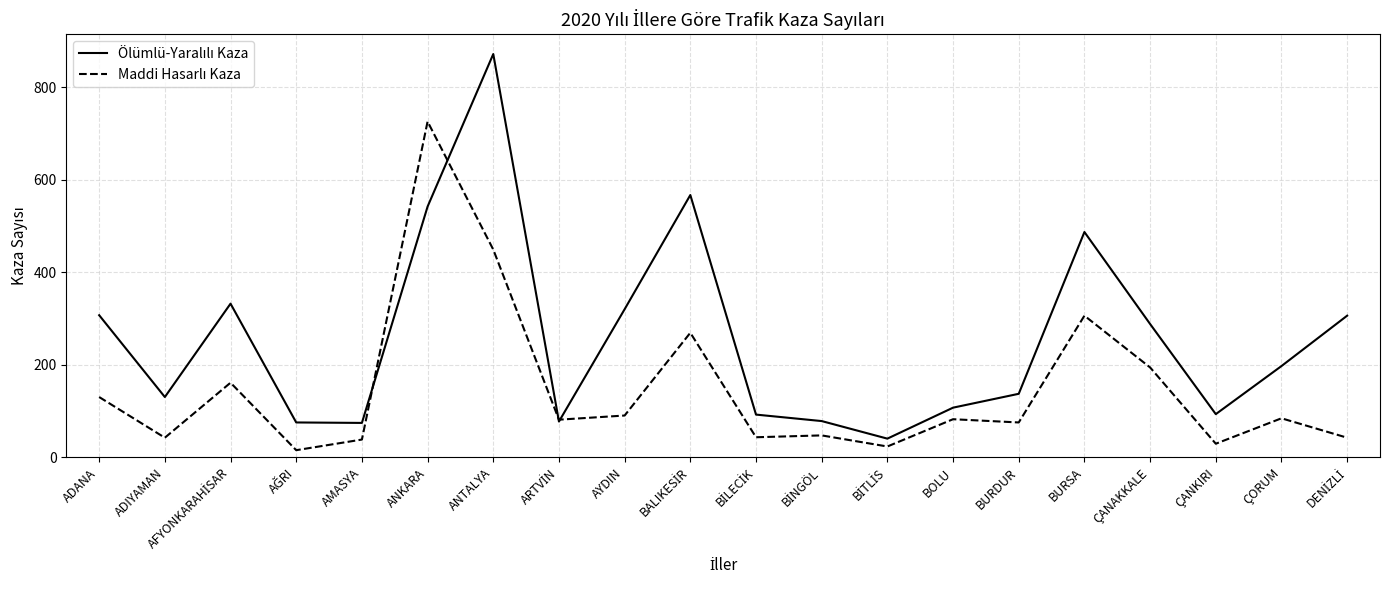

At which category is the sum across all series the highest?

ANTALYA